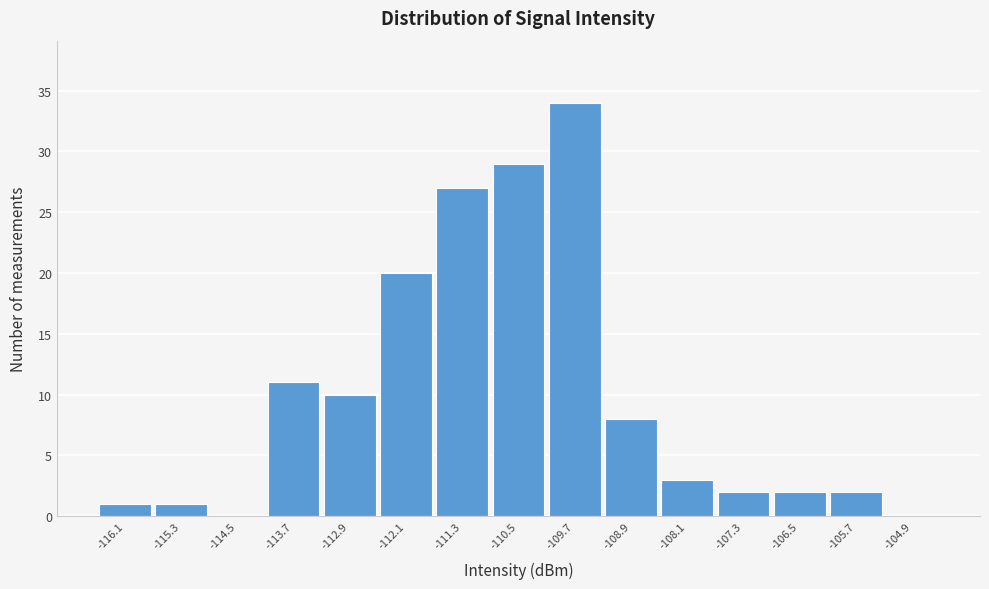

Reading left to right, transcribe this chart: for each bar, give the range it covers on the x-axis and its height. The values are not printed on the chart, so give them approximately, as read against the axis.

-116.5 to -115.7: 1
-115.7 to -114.9: 1
-114.9 to -114.1: 0
-114.1 to -113.3: 11
-113.3 to -112.5: 10
-112.5 to -111.7: 20
-111.7 to -110.9: 27
-110.9 to -110.1: 29
-110.1 to -109.3: 34
-109.3 to -108.5: 8
-108.5 to -107.7: 3
-107.7 to -106.9: 2
-106.9 to -106.1: 2
-106.1 to -105.3: 2
-105.3 to -104.5: 0